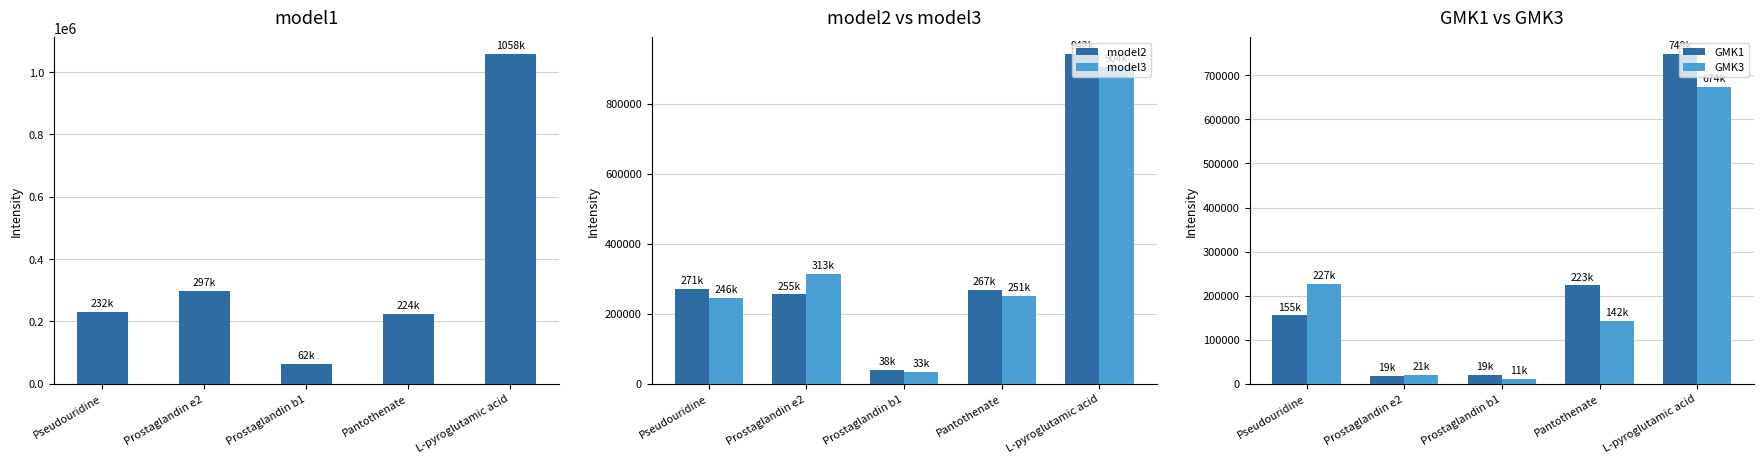

True or false: model2 has a value of 941701.6 at L-pyroglutamic acid.

True